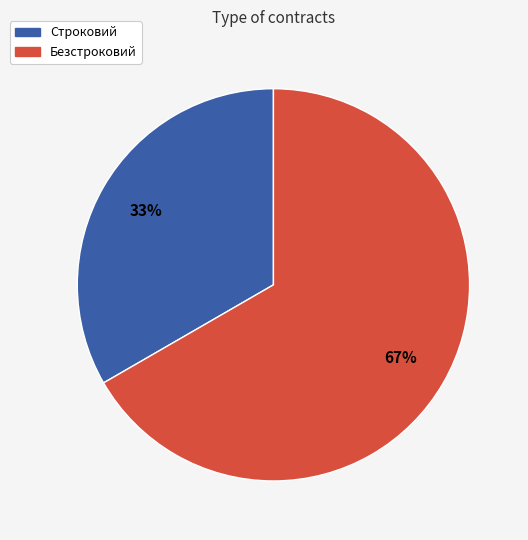

What is the majority slice?

Безстроковий